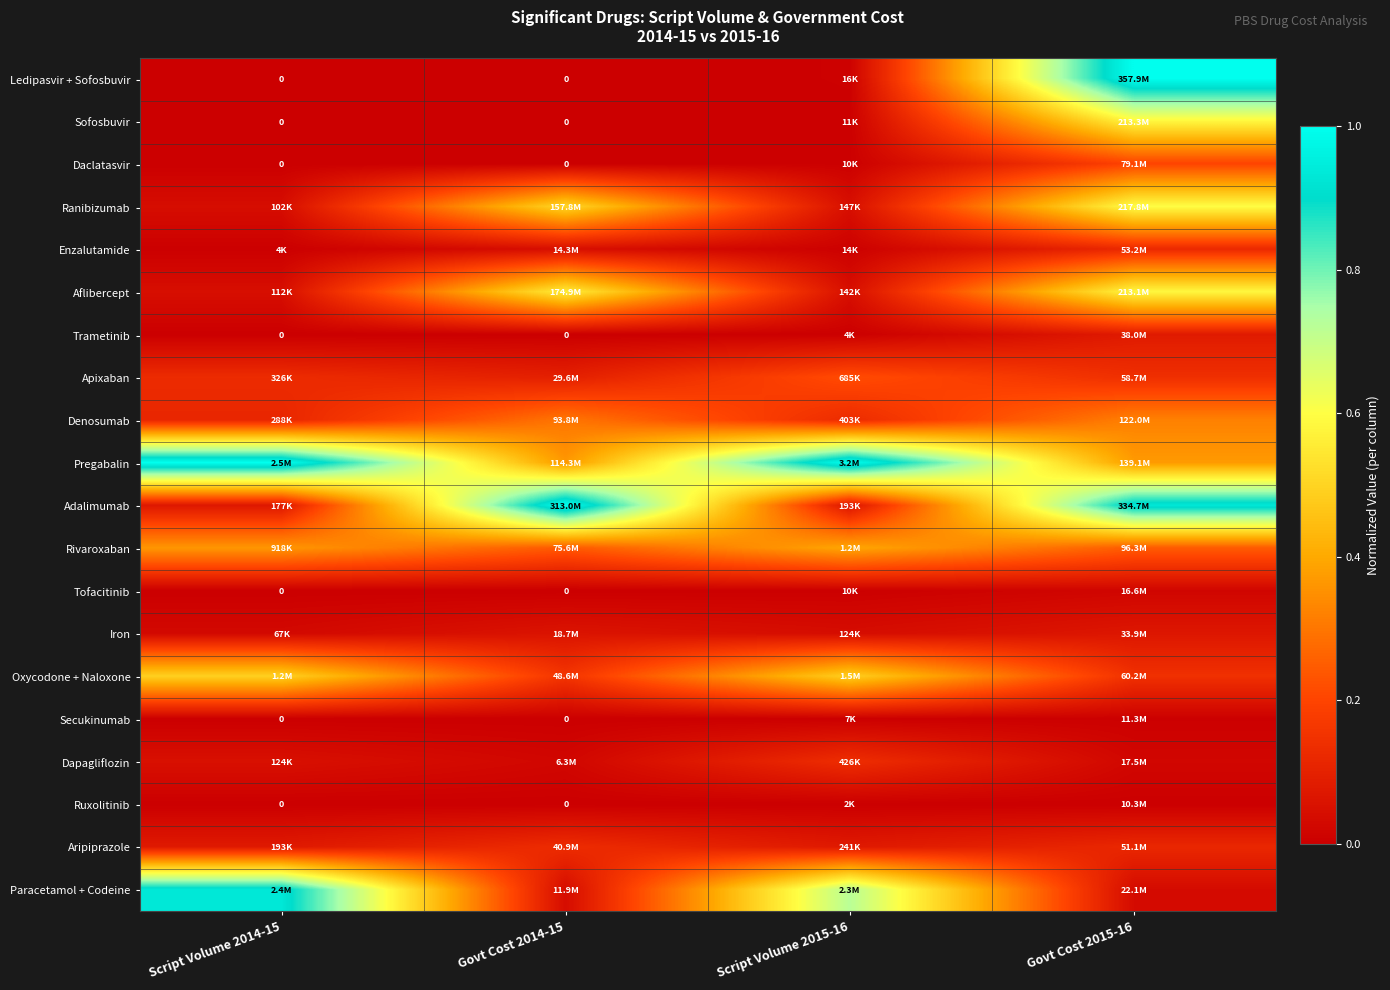

At how many categories does at least one series exceed 0?

4